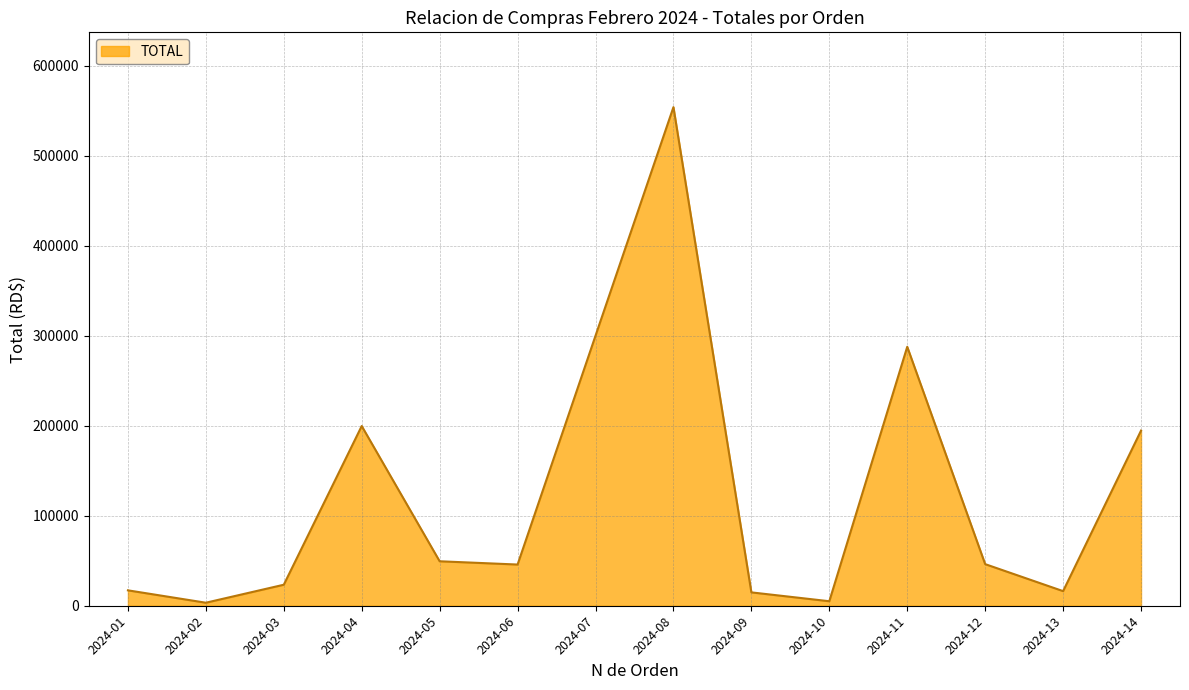

At which label does the data first exceed 46225?

2024-04